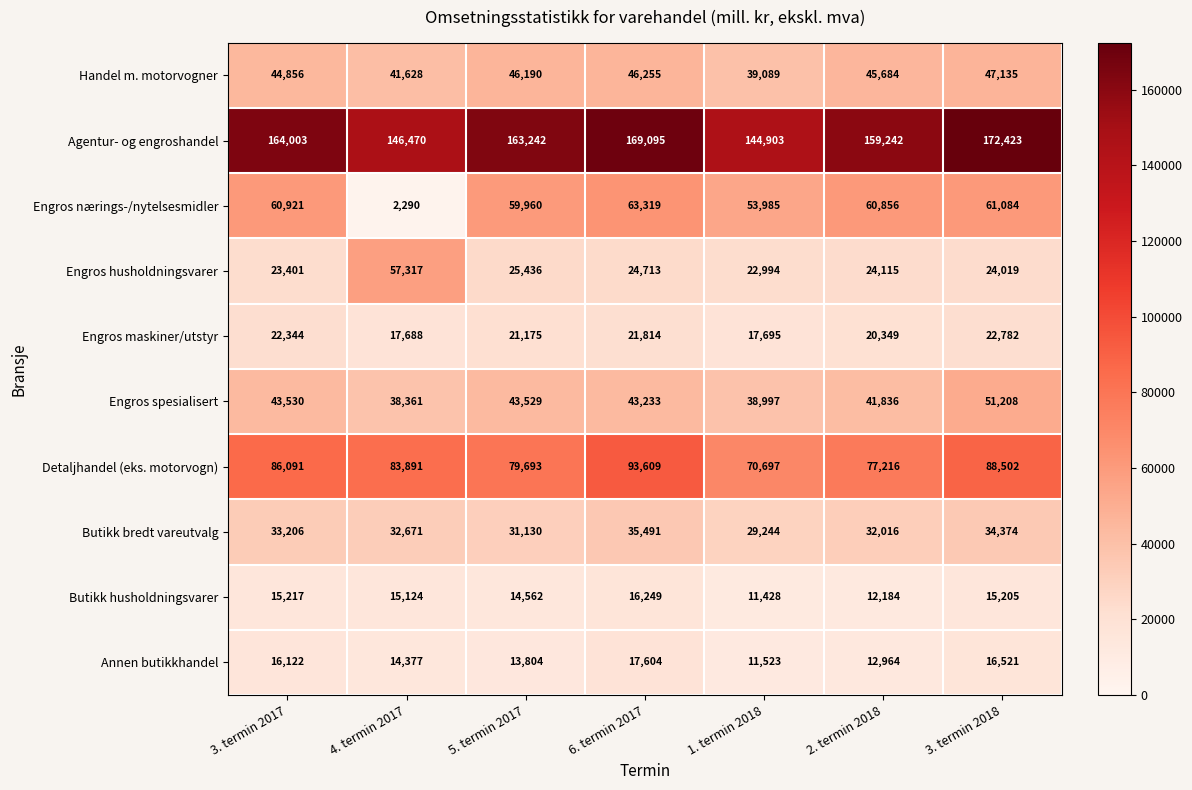

How many data points does each series have?

7